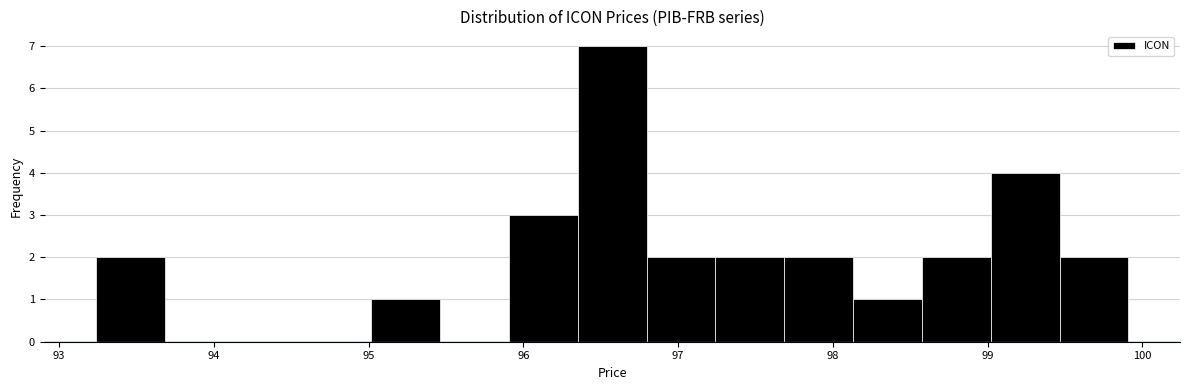

Reading left to right, transcribe this chart: for each bar, give the range it covers on the x-axis and its height. Neither the bar edges nor the heights are printed on the chart, so give them approximately, as read against the axes.

93.2 to 93.7: 2
93.7 to 94.1: 0
94.1 to 94.6: 0
94.6 to 95.0: 0
95.0 to 95.5: 1
95.5 to 95.9: 0
95.9 to 96.4: 3
96.4 to 96.8: 7
96.8 to 97.2: 2
97.2 to 97.7: 2
97.7 to 98.1: 2
98.1 to 98.6: 1
98.6 to 99.0: 2
99.0 to 99.5: 4
99.5 to 99.9: 2